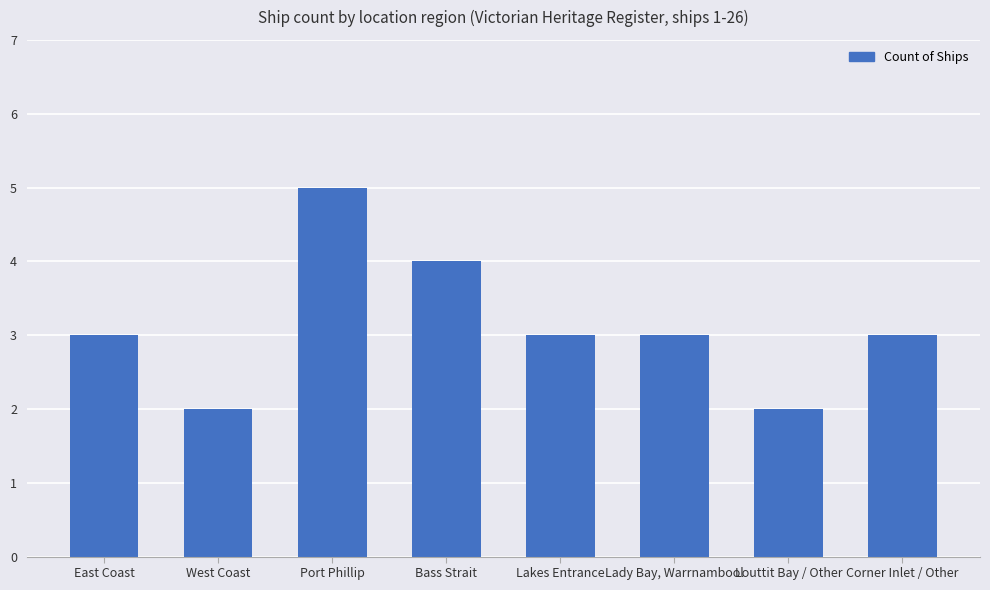

Which label corresponds to the largest value in the chart?

Port Phillip